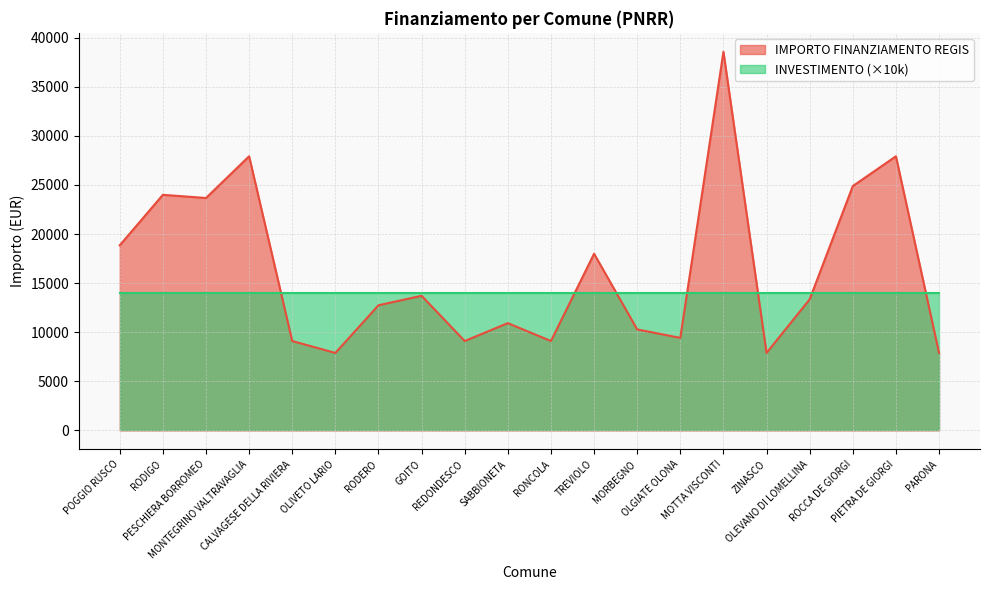

True or false: the data shows 9427 at OLGIATE OLONA.

True